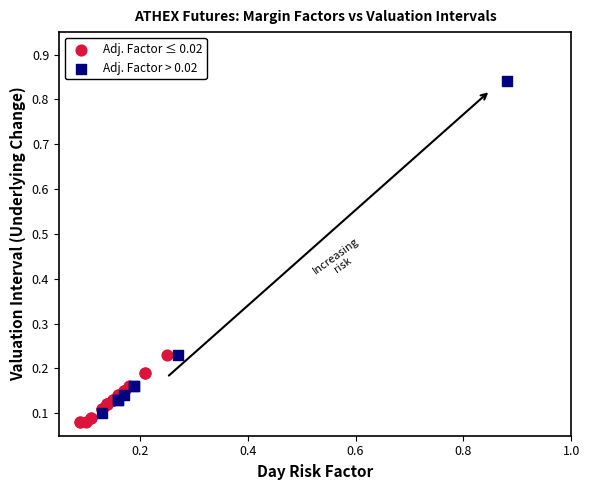

Which series has the largest Y range (max minus min)?

Adj. Factor > 0.02